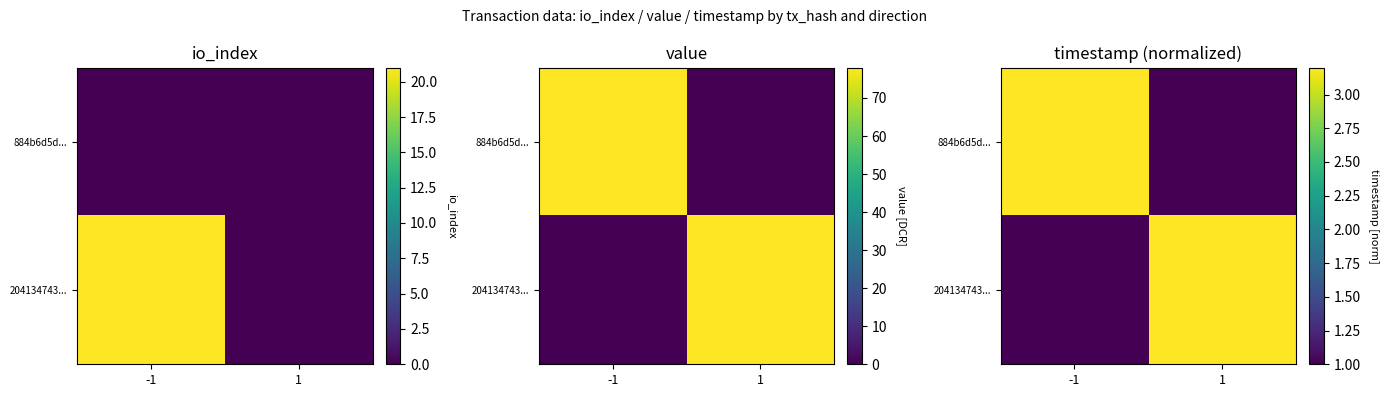

What is the total value across all series at 1?

4.2